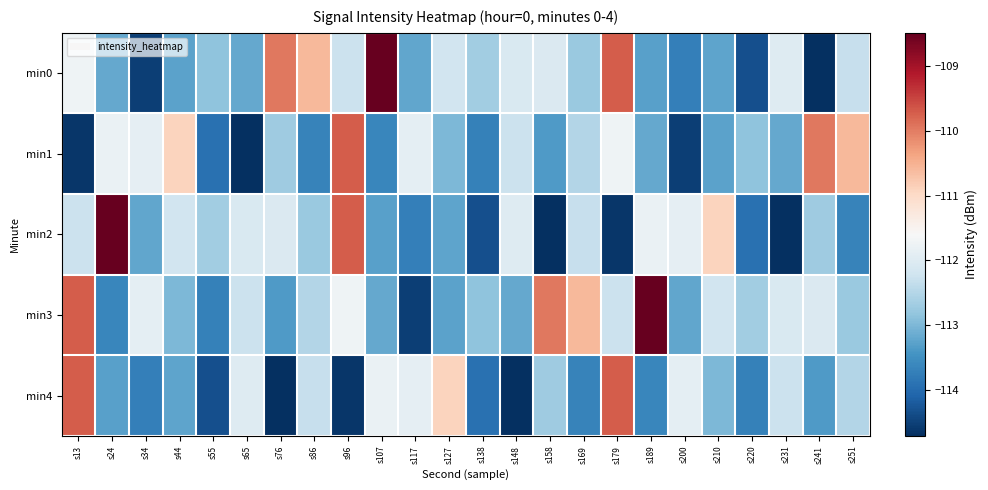

At which category is the sum across all series the highest?

s13